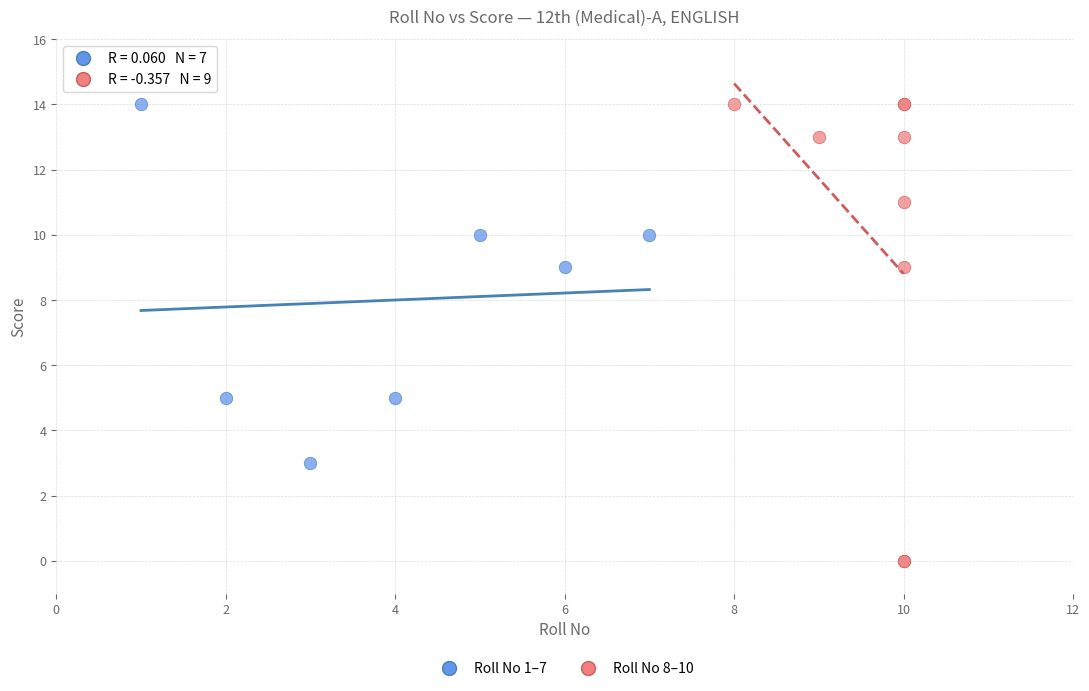

What are all the series names shown in the legend?

Roll No 1–7, Roll No 8–10